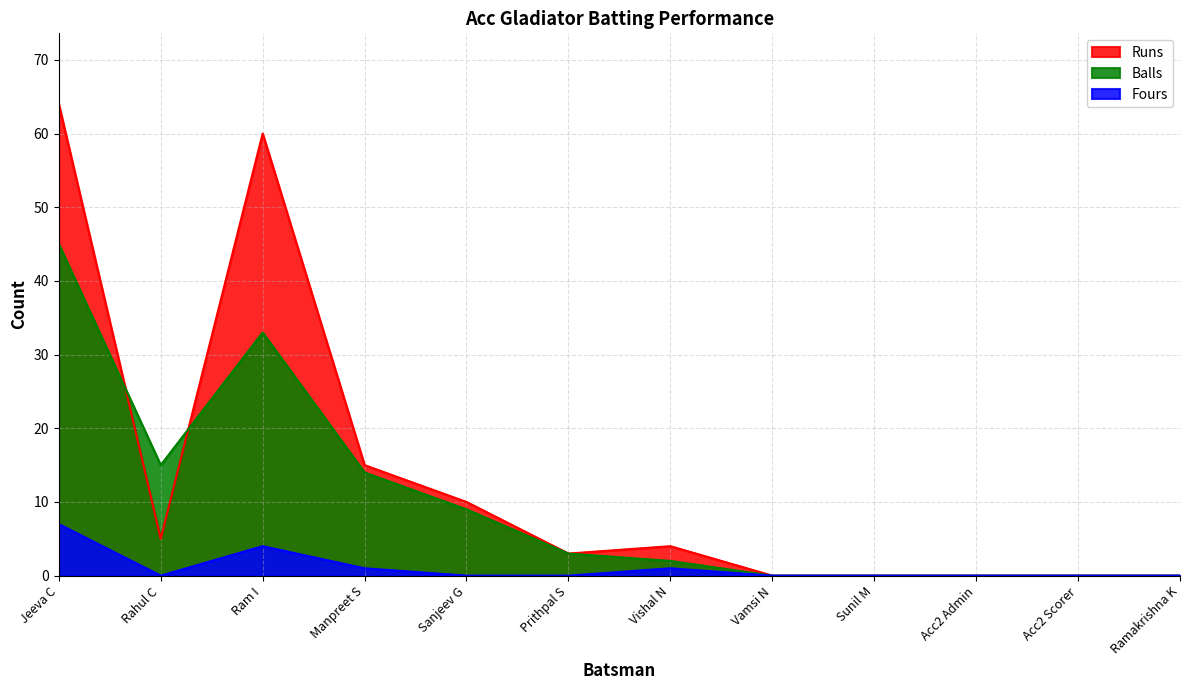

List the labels in order of Fours value, largest first.

Jeeva C, Ram I, Manpreet S, Vishal N, Rahul C, Sanjeev G, Prithpal S, Vamsi N, Sunil M, Acc2 Admin, Acc2 Scorer, Ramakrishna K